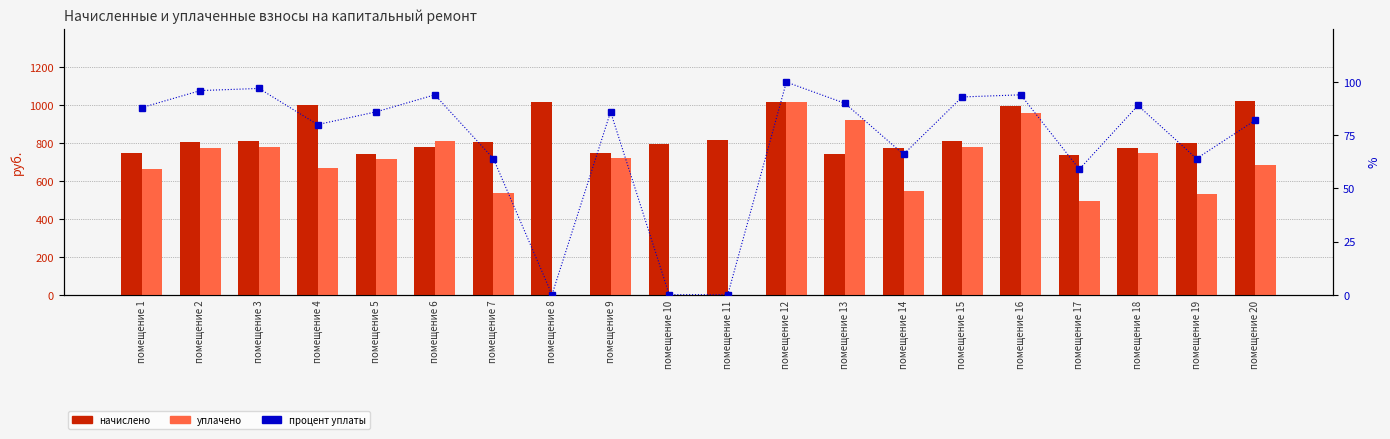

Is it true that процент уплаты equals 94.0 at помещение 6?

True